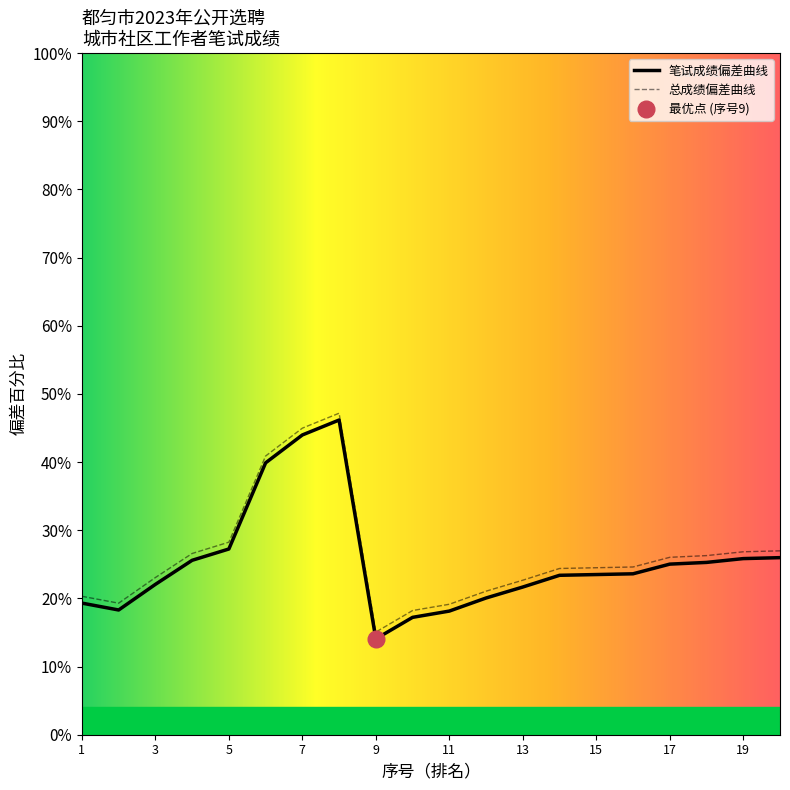

Rank the series at 17 from lowest to highest value.

笔试成绩, 总成绩